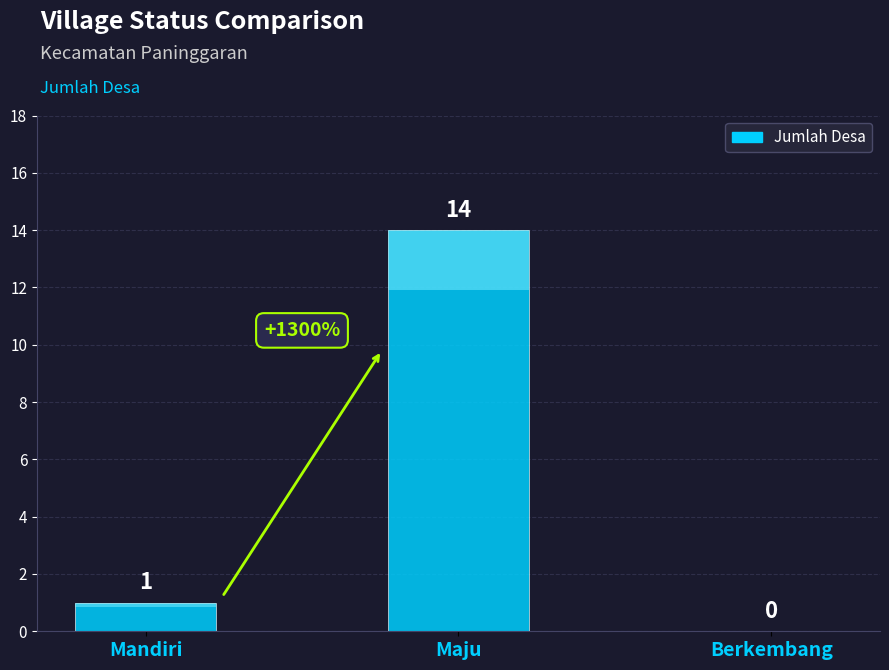

True or false: the data shows 0 at Berkembang.

True